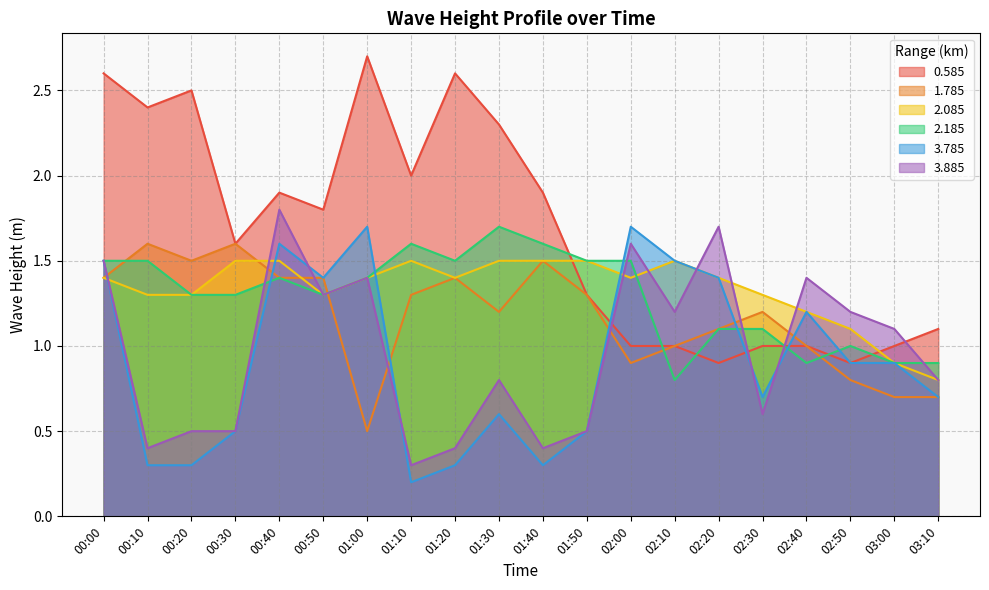

What is the label of the 17th point from the right?

00:30